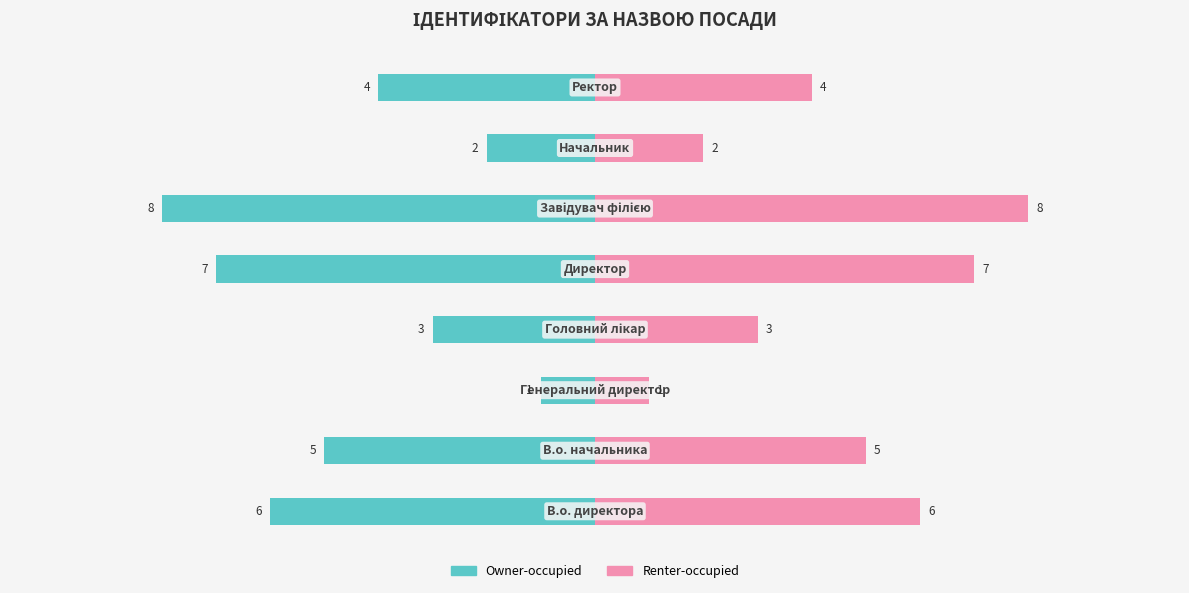

Reading left to right, transcribe all the data shown in this chart.

Owner-occupied: -6	-5	-1	-3	-7	-8	-2	-4
Renter-occupied: 6	5	1	3	7	8	2	4